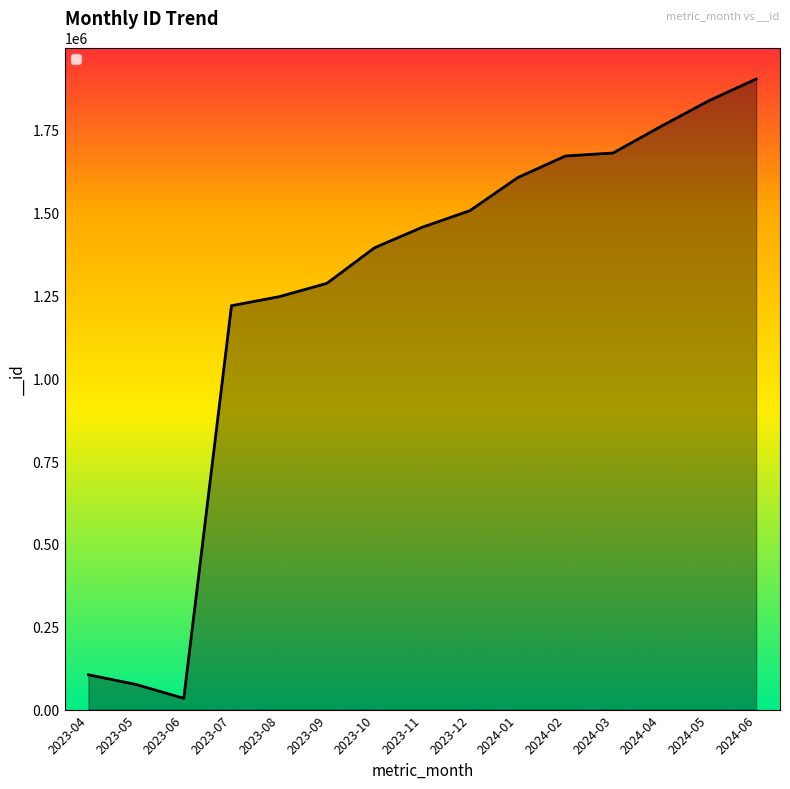

What is the difference between the values at 2023-09 and 2023-08?

40319